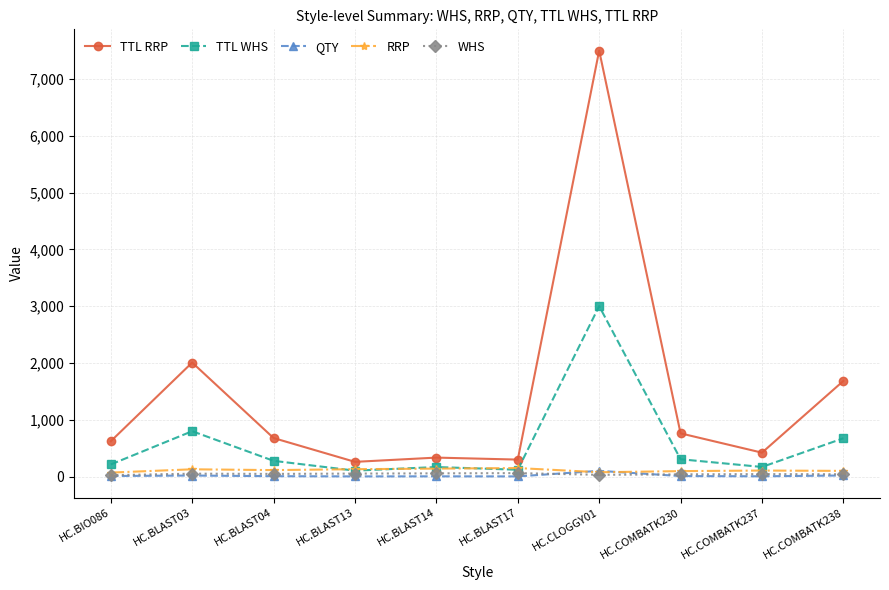

What is the spread (max minus min) of values at HC.BLAST03?

1990.0